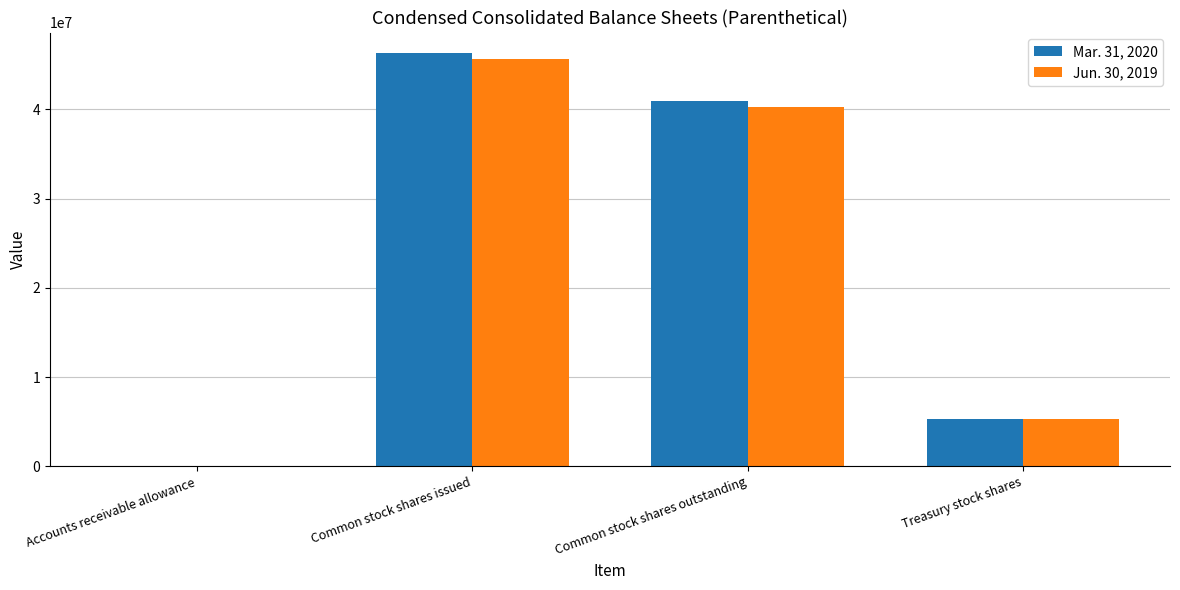

The Mar. 31, 2020 series shows 7583375 at Treasury stock shares. True or false?

False